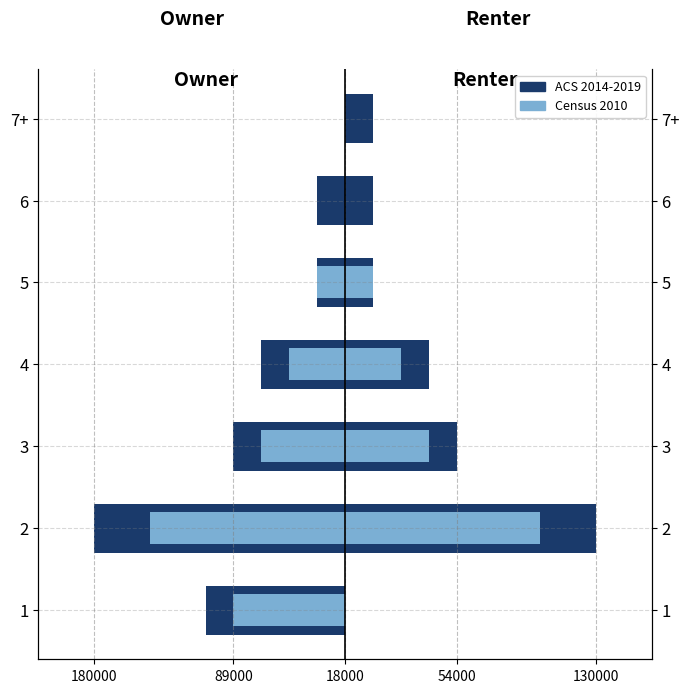

Where does the Census 2010 series first go above -2?

5